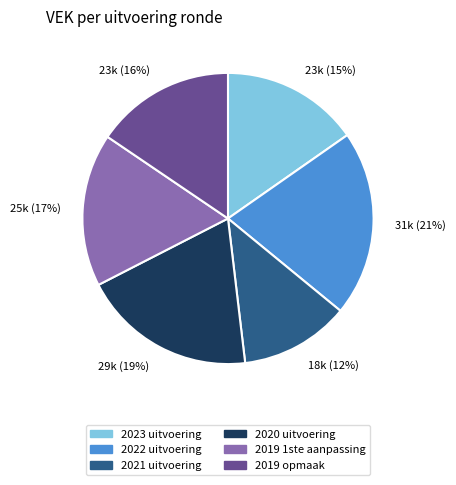

Is it true that 2019 1ste aanpassing is 5% of the pie?

False